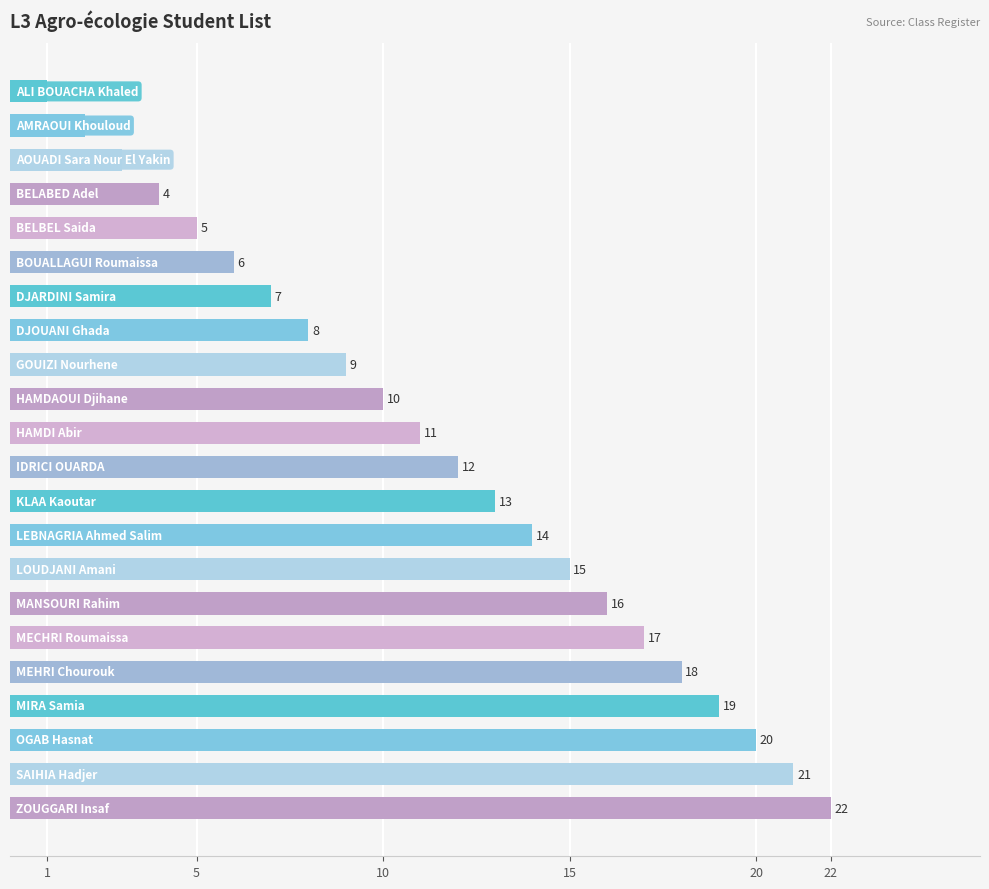

What is the difference between the maximum and minimum values?

21